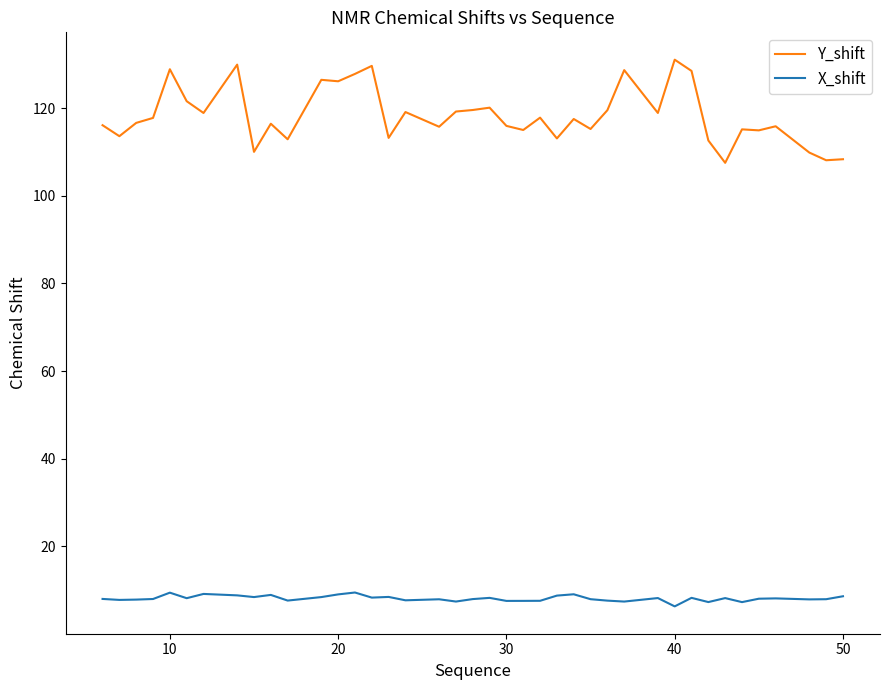

List the series in order of their peak value, lowest first.

X_shift, Y_shift